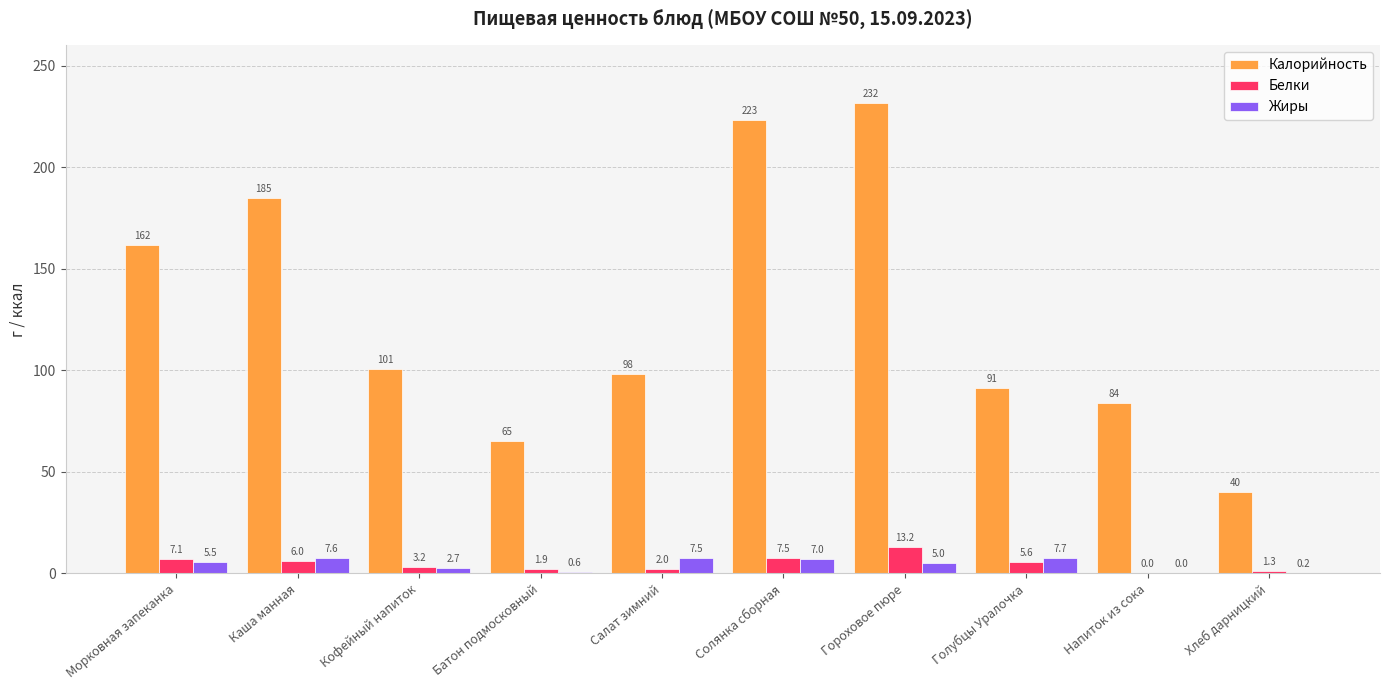

What is the sum of all Калорийность values?

1280.2